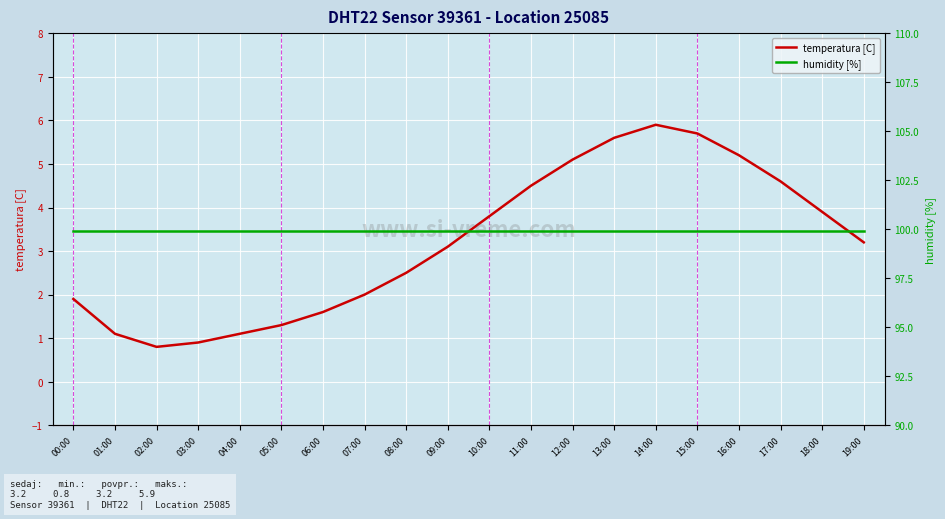

Reading left to right, extract all data points from this chart.

temperatura [C]: 00:00=1.9	01:00=1.1	02:00=0.8	03:00=0.9	04:00=1.1	05:00=1.3	06:00=1.6	07:00=2.0	08:00=2.5	09:00=3.1	10:00=3.8	11:00=4.5	12:00=5.1	13:00=5.6	14:00=5.9	15:00=5.7	16:00=5.2	17:00=4.6	18:00=3.9	19:00=3.2
humidity [%]: 00:00=99.9	01:00=99.9	02:00=99.9	03:00=99.9	04:00=99.9	05:00=99.9	06:00=99.9	07:00=99.9	08:00=99.9	09:00=99.9	10:00=99.9	11:00=99.9	12:00=99.9	13:00=99.9	14:00=99.9	15:00=99.9	16:00=99.9	17:00=99.9	18:00=99.9	19:00=99.9